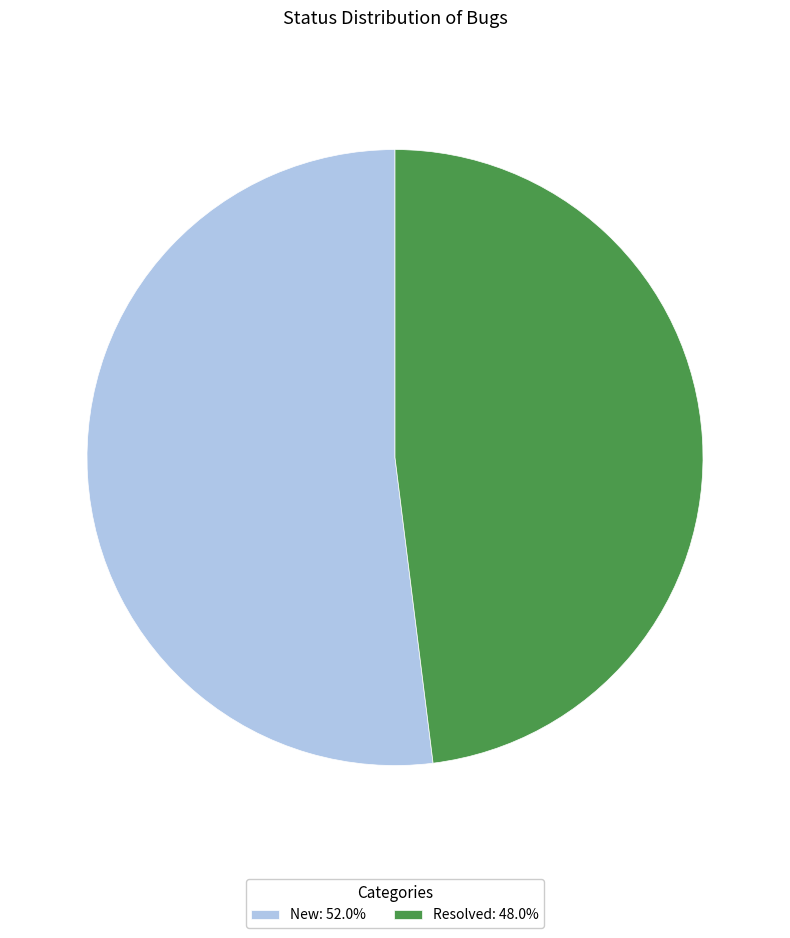

Is there any slice that represents more than half of the pie?

Yes